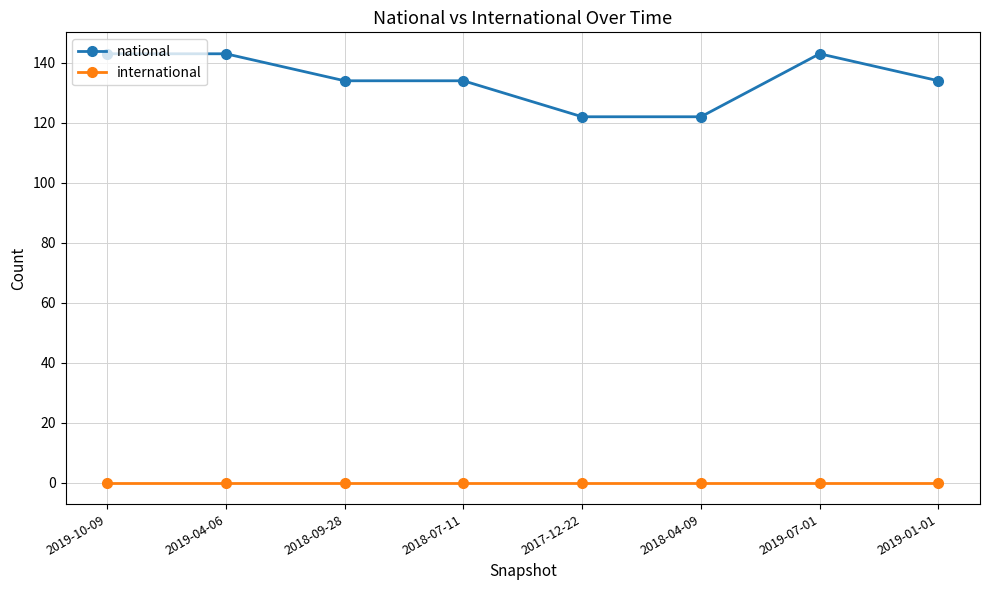

Reading left to right, what are all the values shown in this chart?

national: 2019-10-09=143	2019-04-06=143	2018-09-28=134	2018-07-11=134	2017-12-22=122	2018-04-09=122	2019-07-01=143	2019-01-01=134
international: 2019-10-09=0	2019-04-06=0	2018-09-28=0	2018-07-11=0	2017-12-22=0	2018-04-09=0	2019-07-01=0	2019-01-01=0